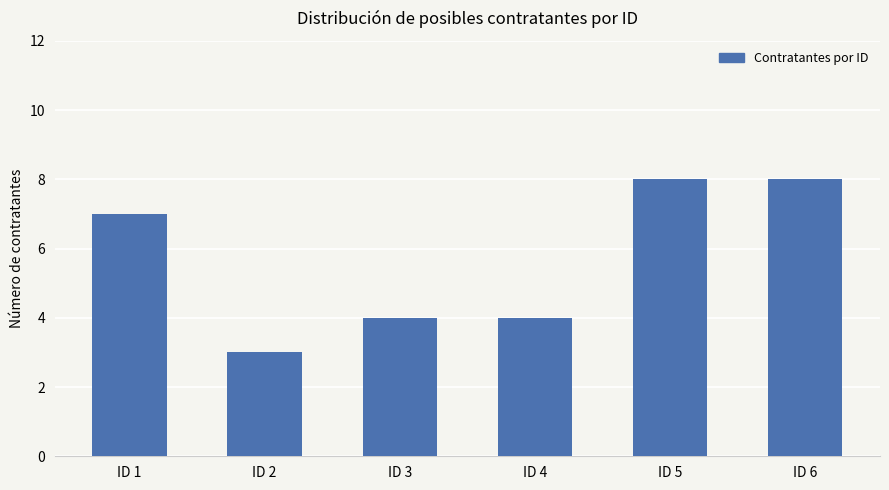

What is the greatest value displayed?

8